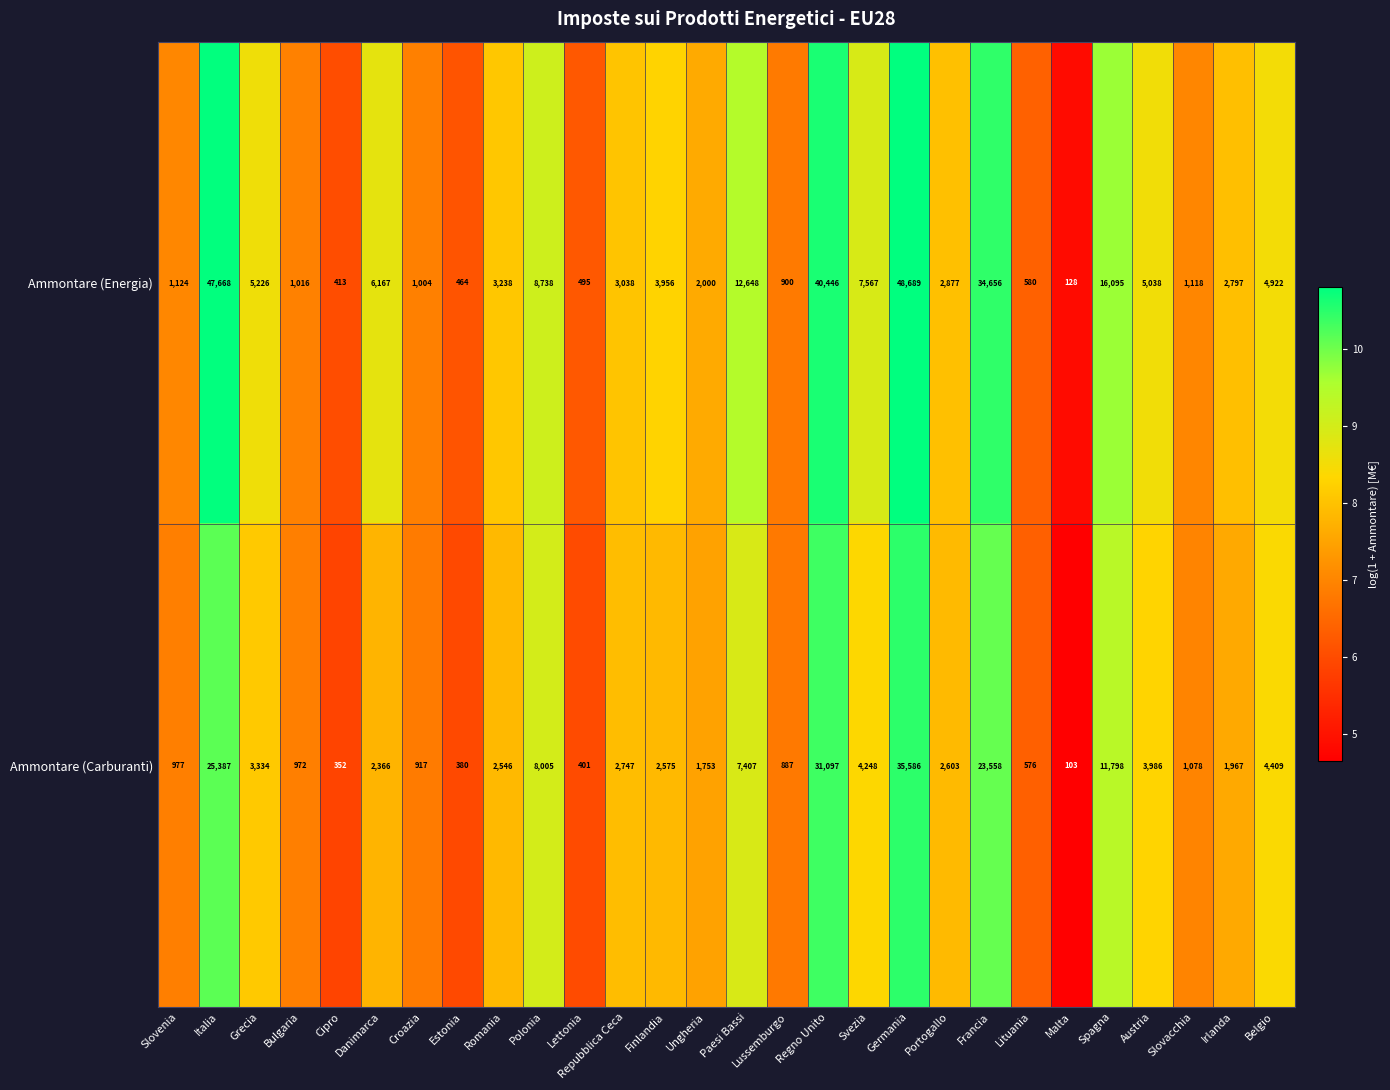

Which series has the widest spread of values?

Ammontare (Energia)